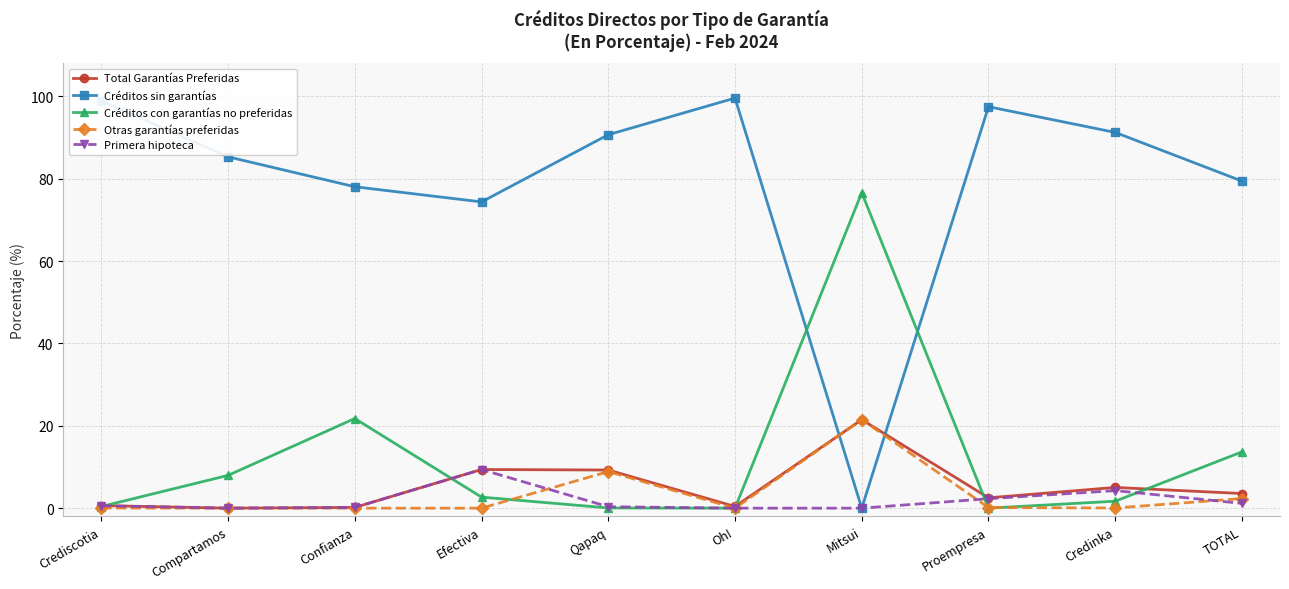

Which series has the largest total across all categories?

Créditos sin garantías